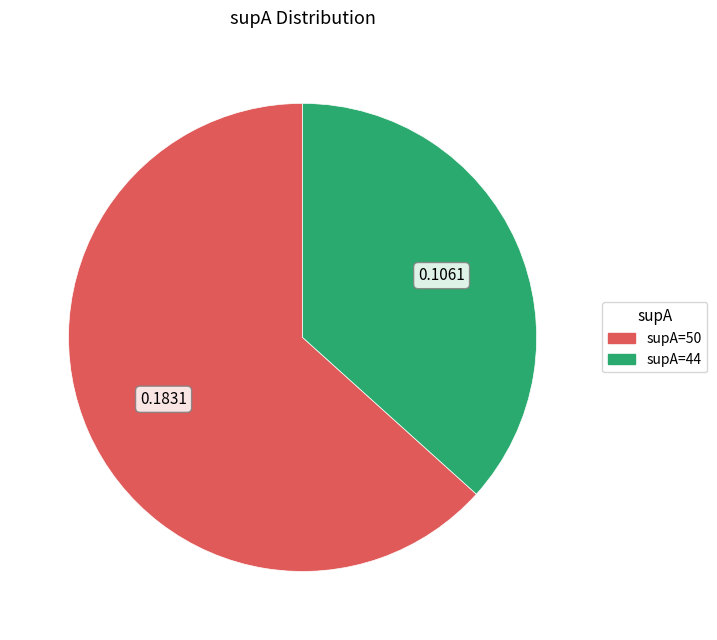

Which has a higher value, supA=50 or supA=44?

supA=50